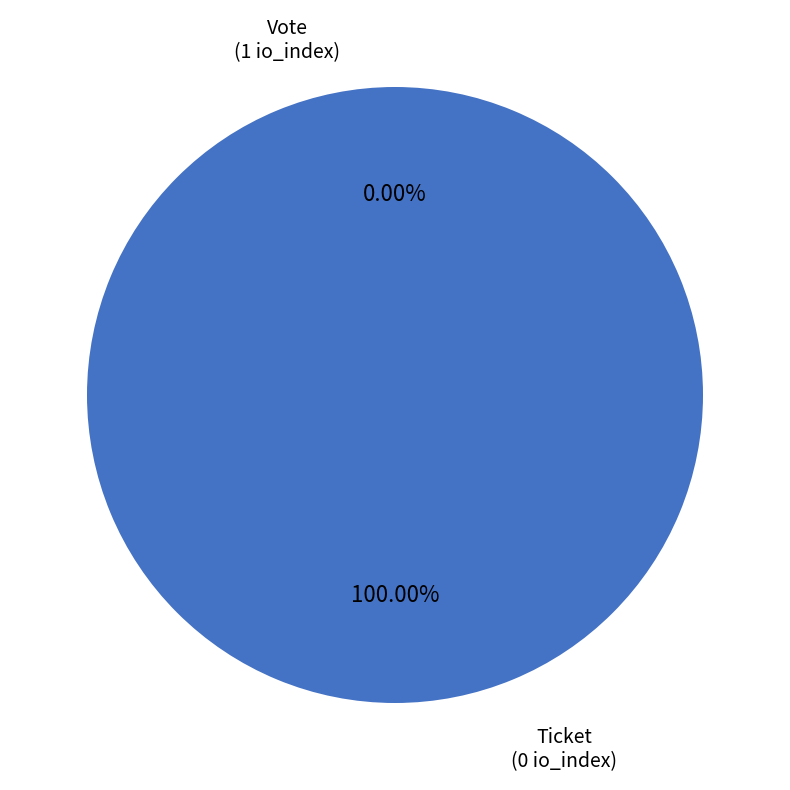

The Ticket slice represents 0% of the pie. True or false?

True